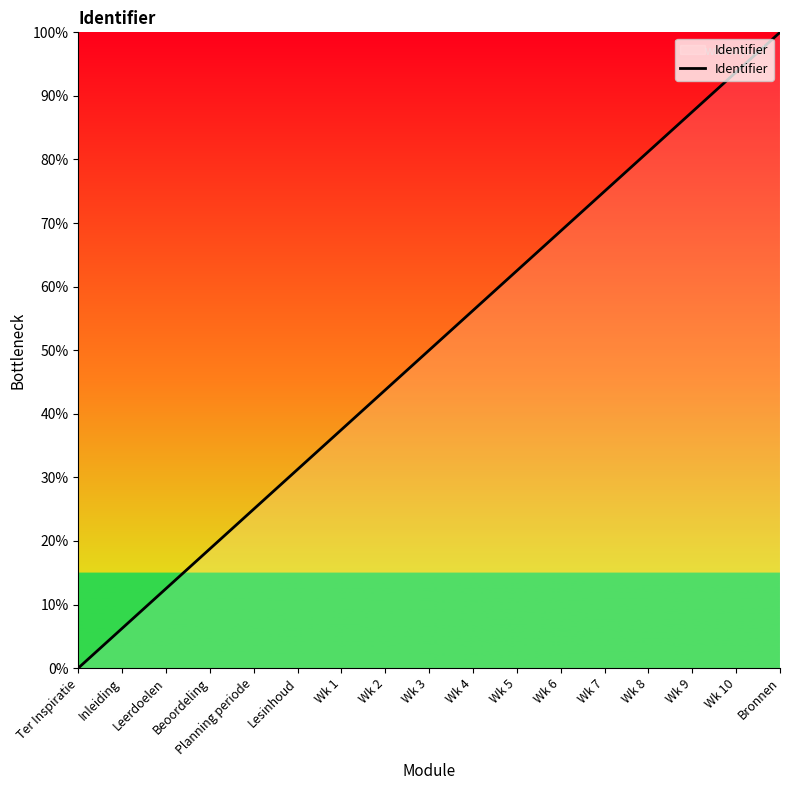

The chart shows a value of 0.0 at Ter Inspiratie. True or false?

True